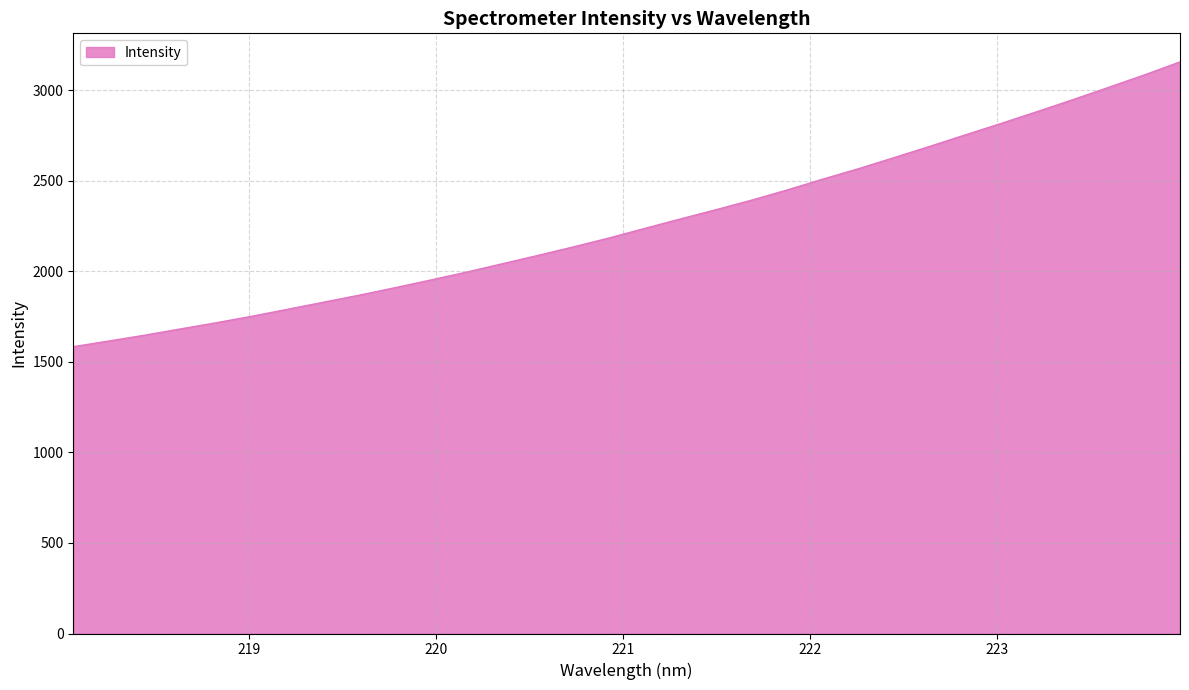

What is the difference between the maximum and minimum values?

1572.1